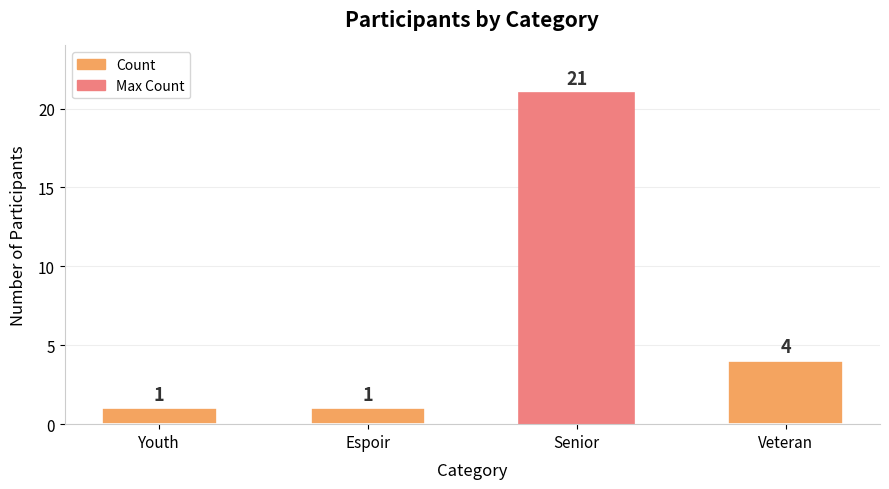

Is it true that the value at Espoir is 2?

False